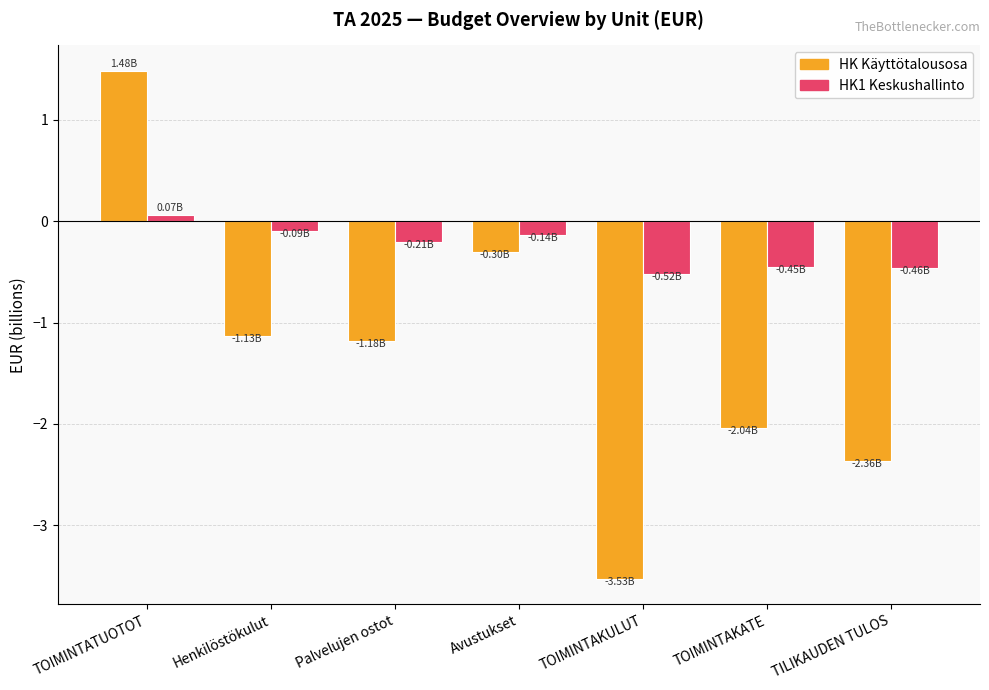

How many values in HK1 Keskushallinto are above zero?

1